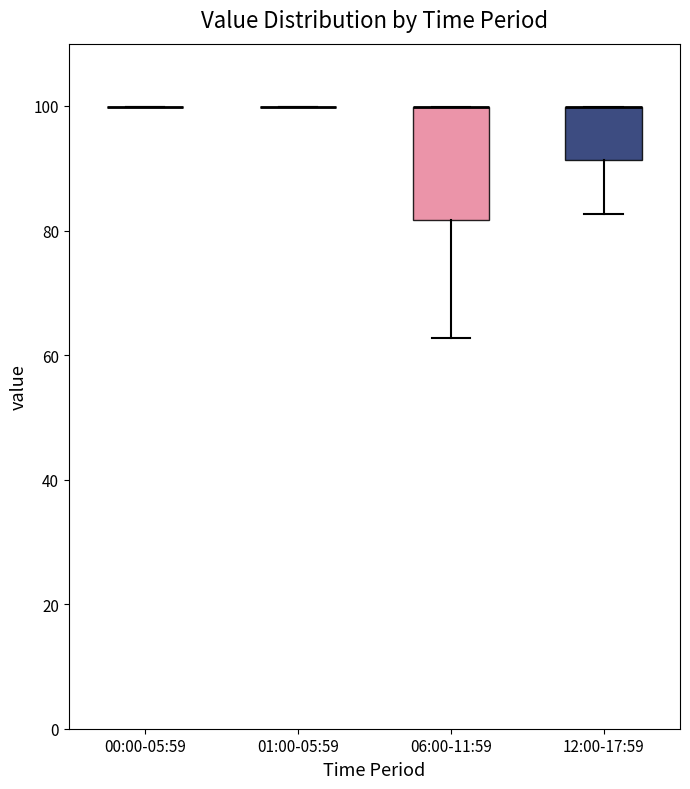

Which box is the tallest, from its lower edge to its upper edge?

06:00-11:59